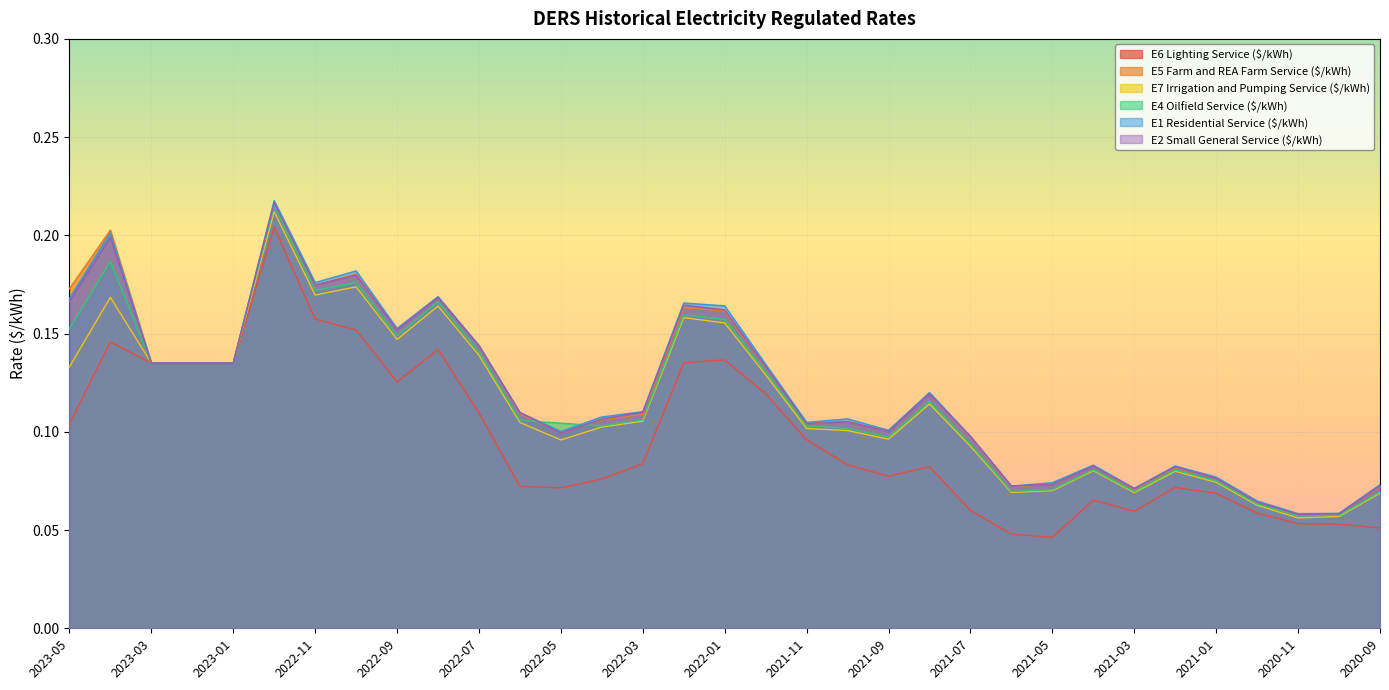

What is the label of the 16th point from the right?

2021-12